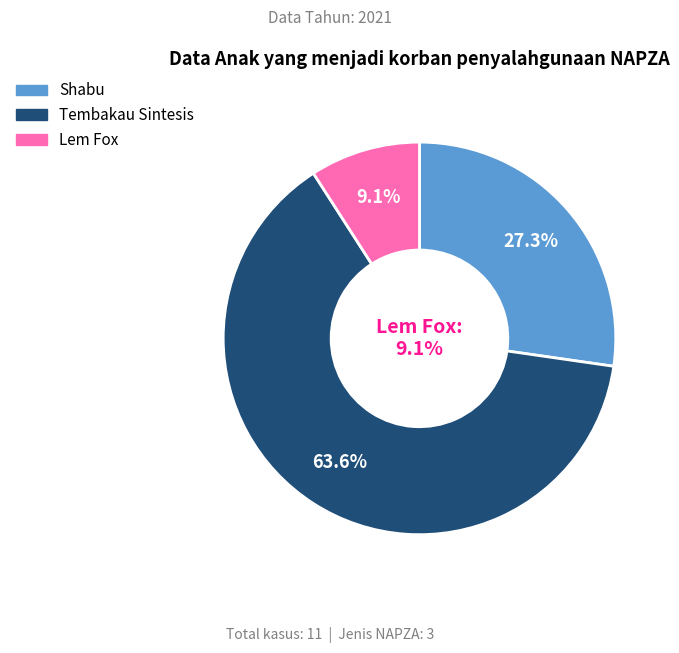

Which slice is the smallest?

Lem Fox